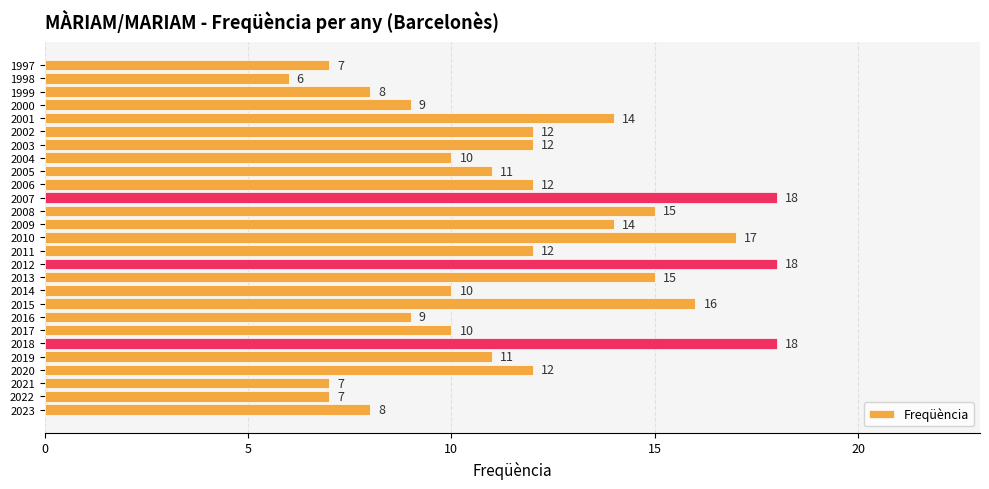

Count the number of categories in the chart.

27